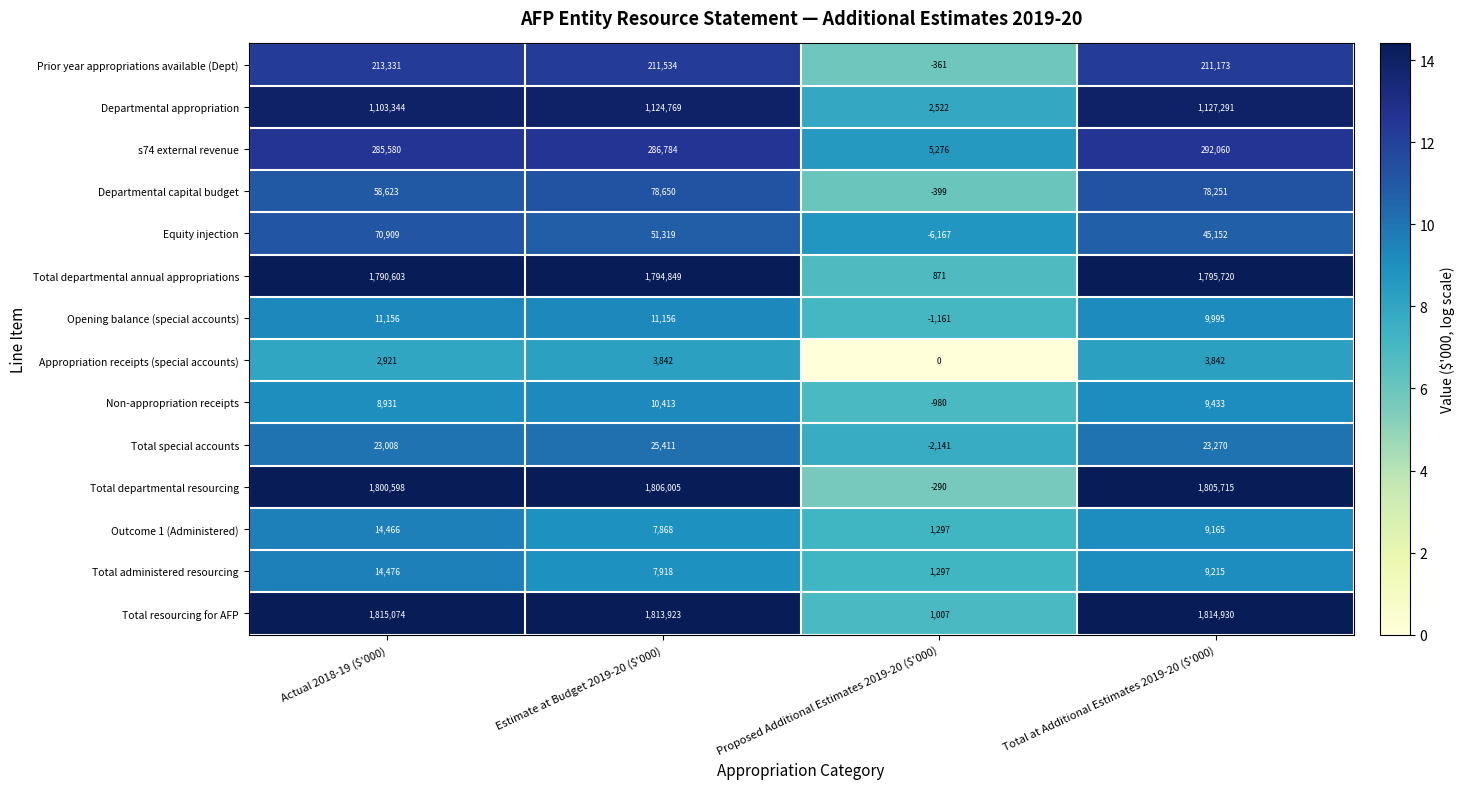

What is the greatest value displayed?

1815074